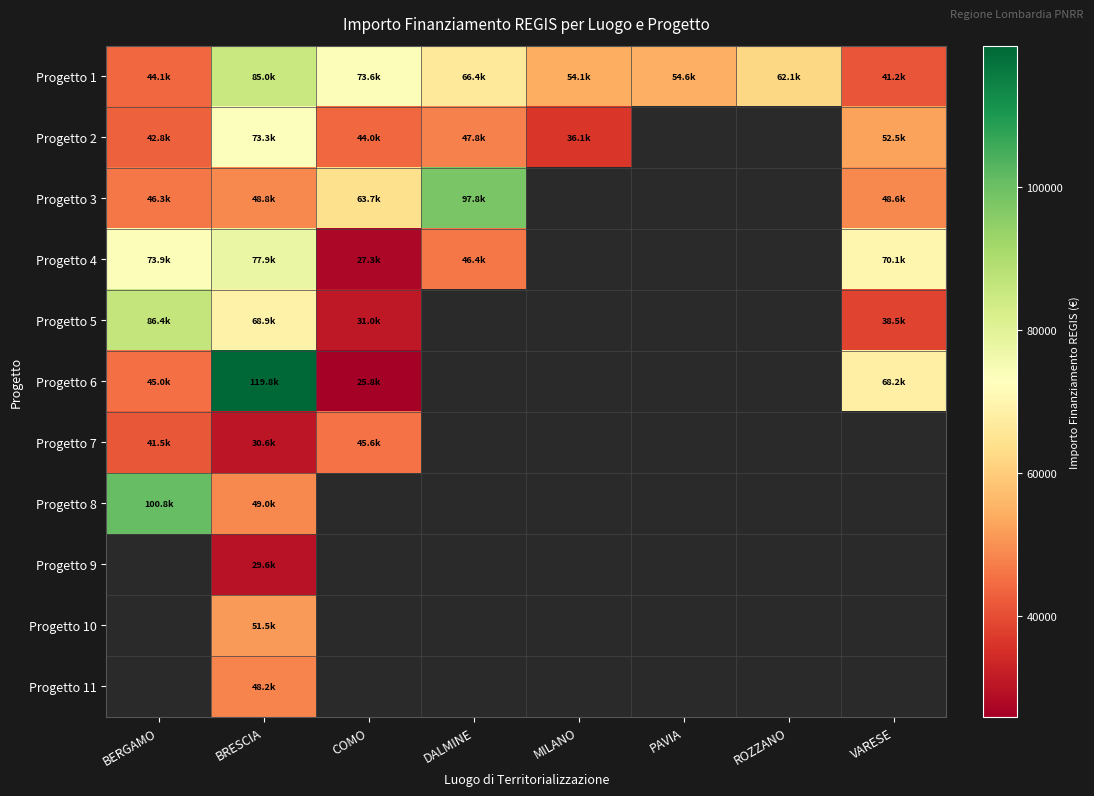

At which category is the sum across all series the highest?

BRESCIA